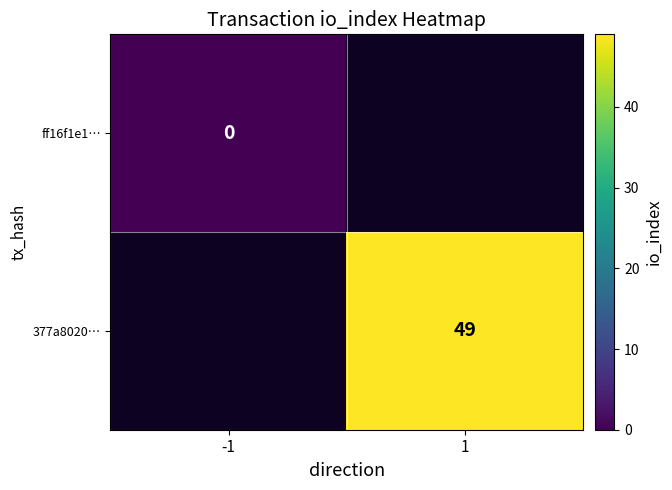

The 377a8020… series shows 49 at 1. True or false?

True